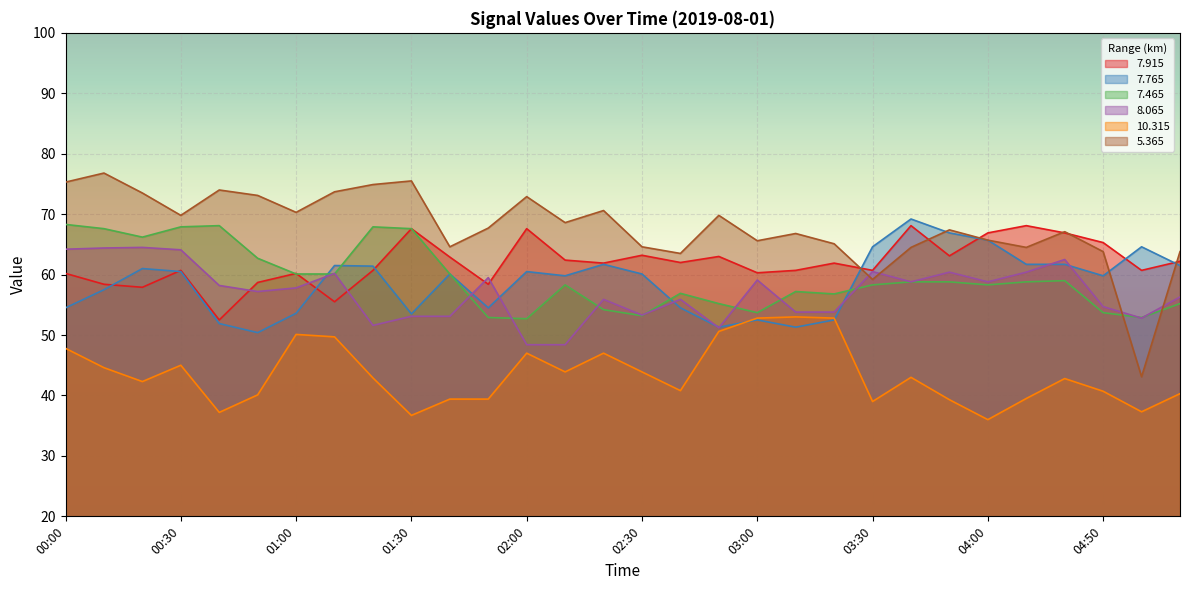

What is the minimum value shown in the chart?

36.0